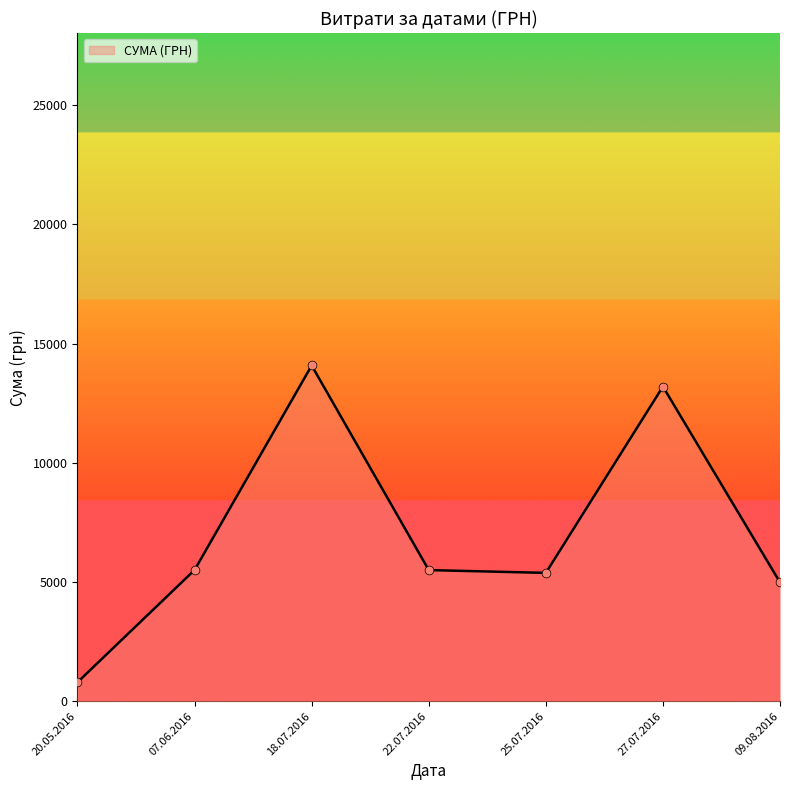

Between 27.07.2016 and 18.07.2016, which is larger?

18.07.2016